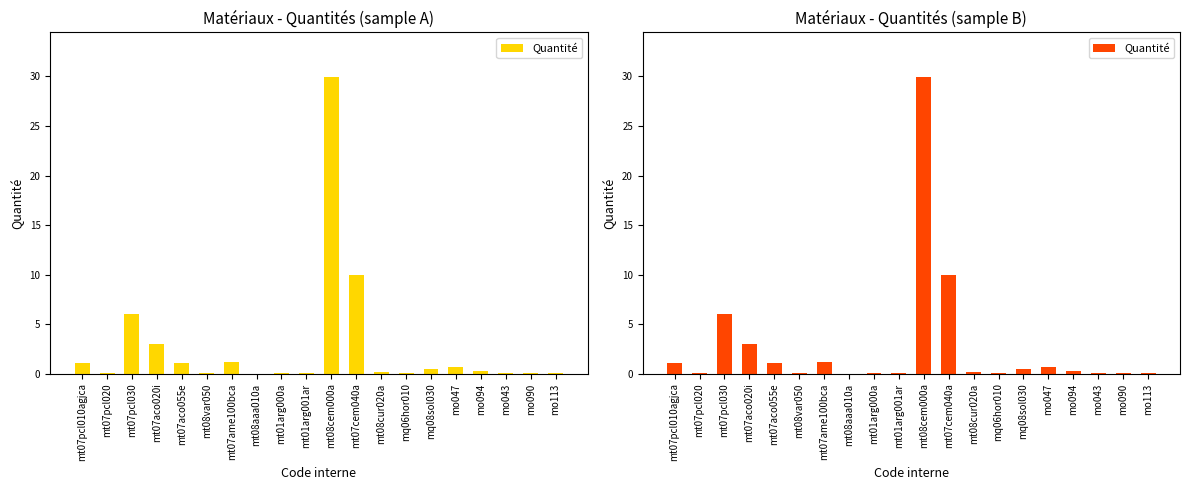

What is the difference between the values at mo043 and mt08cur020a?

0.1